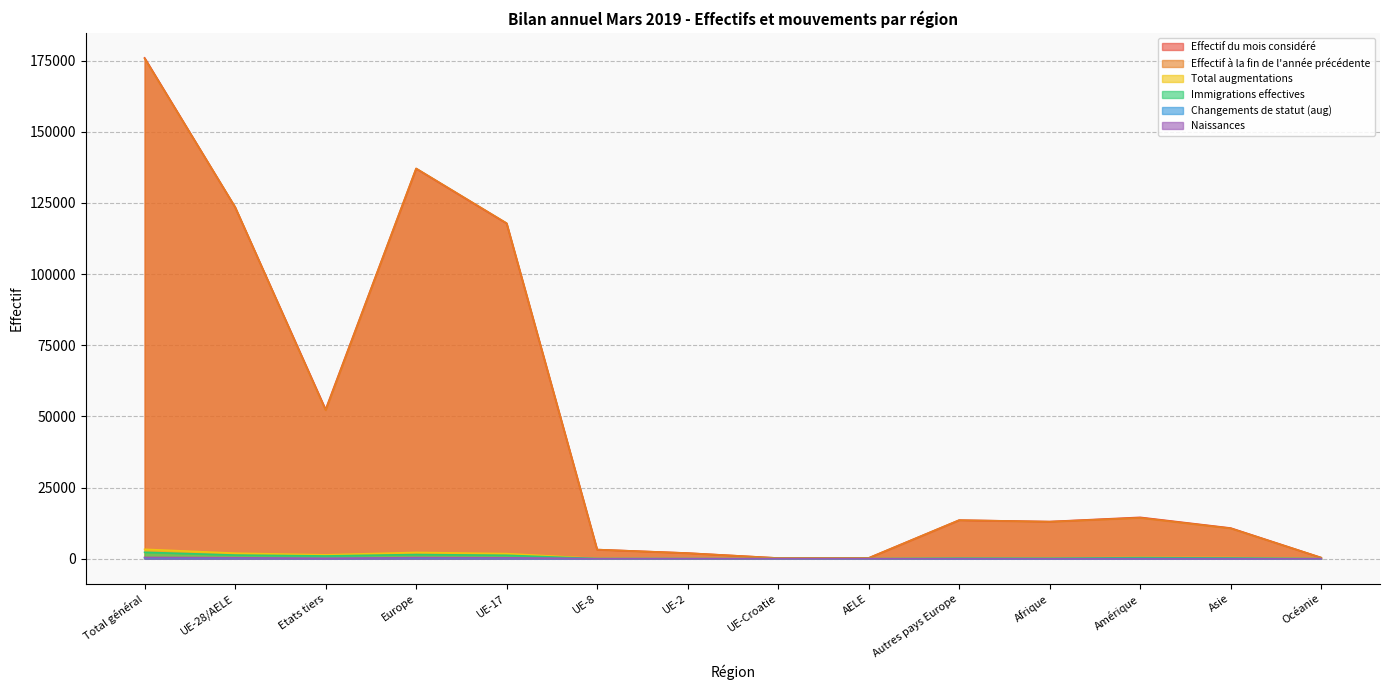

What are all the series names shown in the legend?

Effectif du mois considéré, Effectif à la fin de l'année précédente, Total augmentations, Immigrations effectives, Changements de statut (aug), Naissances